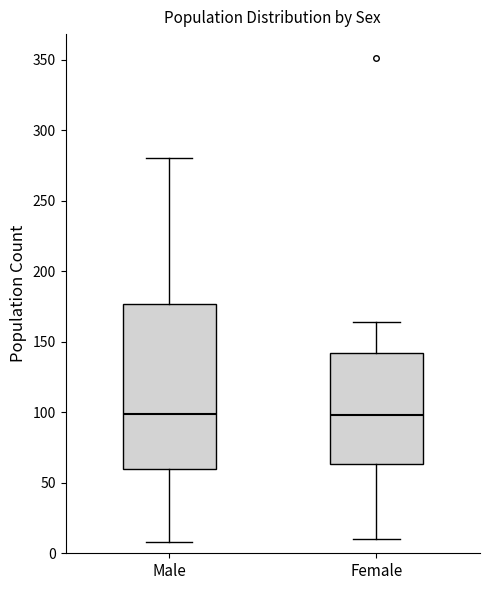

Reading left to right, transcribe this box plot: for each box, give where its median line is, the range the box spans, and where its two whiskers end, as read against the y-axis. The values are not printed on the chart, so give them approximately, as read against the axis.

Male: median 100, box 60 to 175, whiskers 10 to 280
Female: median 100, box 65 to 140, whiskers 10 to 165